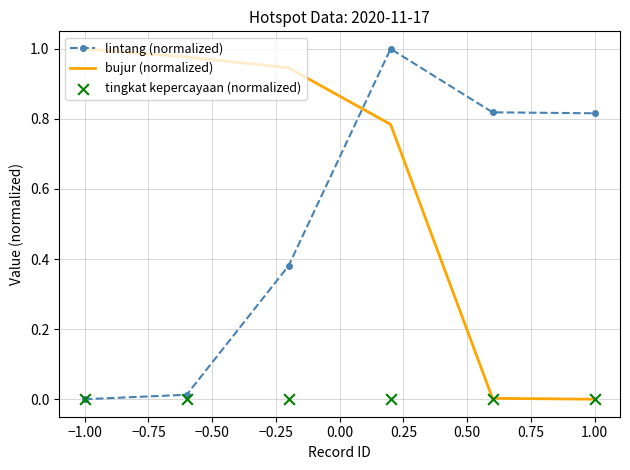

At how many categories does at least one series exceed 0?

6